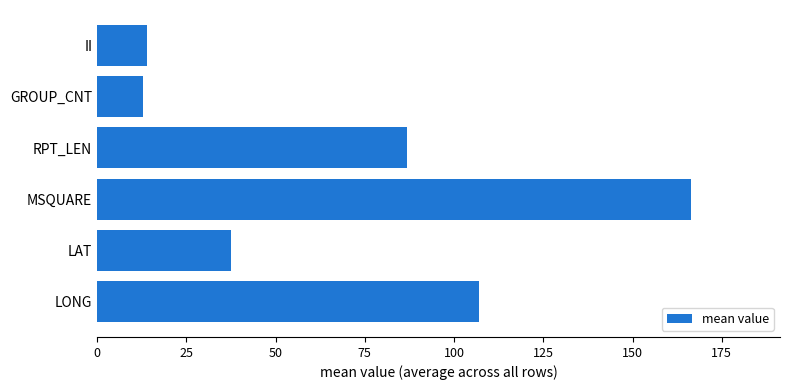

What is the difference between the second highest and minimum values?

94.3